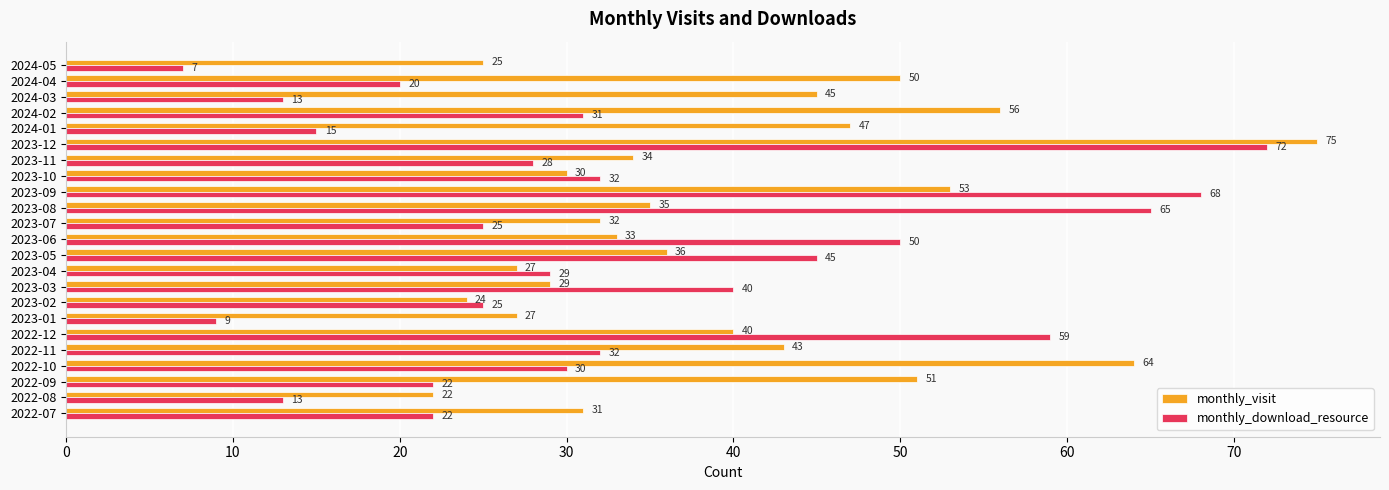

True or false: monthly_visit has a value of 14 at 2024-05.

False